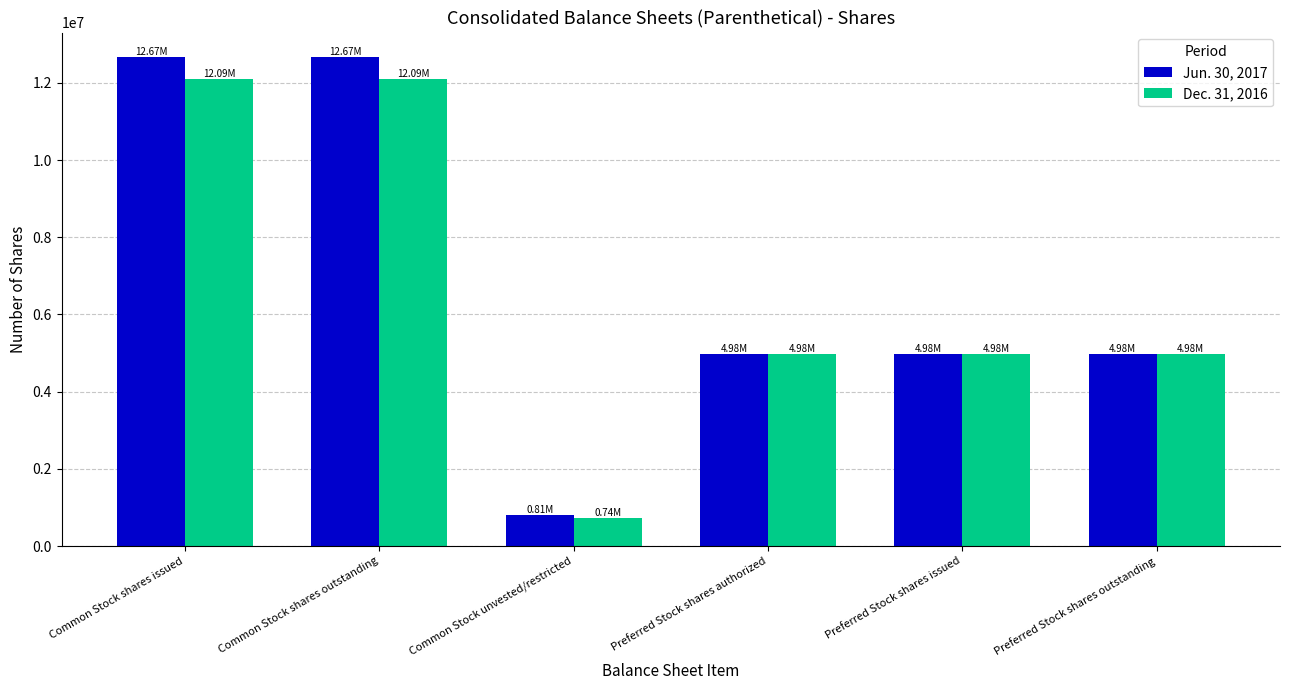

What is the sum of the Dec. 31, 2016 values at Preferred Stock shares authorized and Preferred Stock shares issued?

9967114